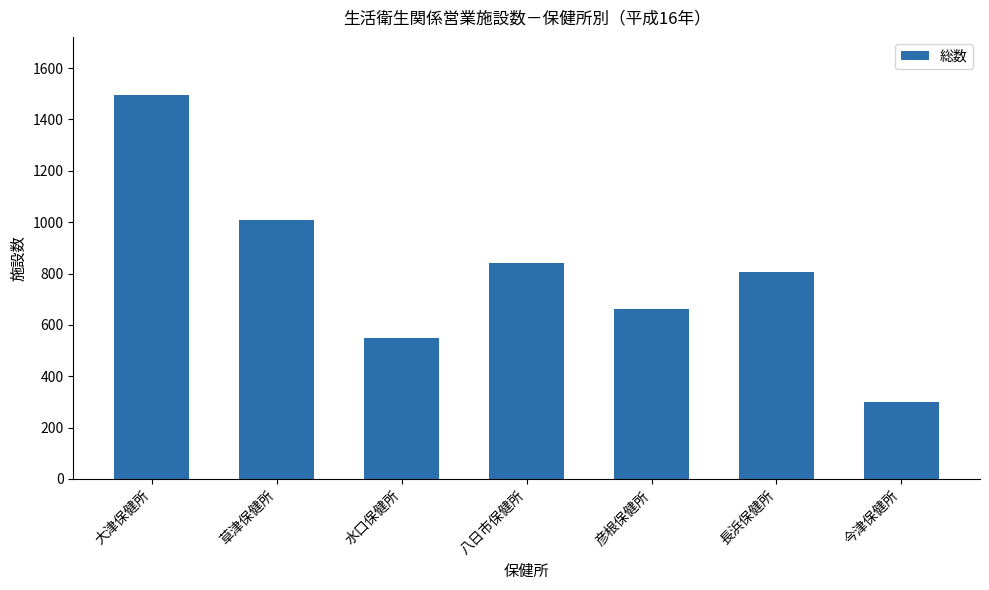

What is the minimum value shown in the chart?

301